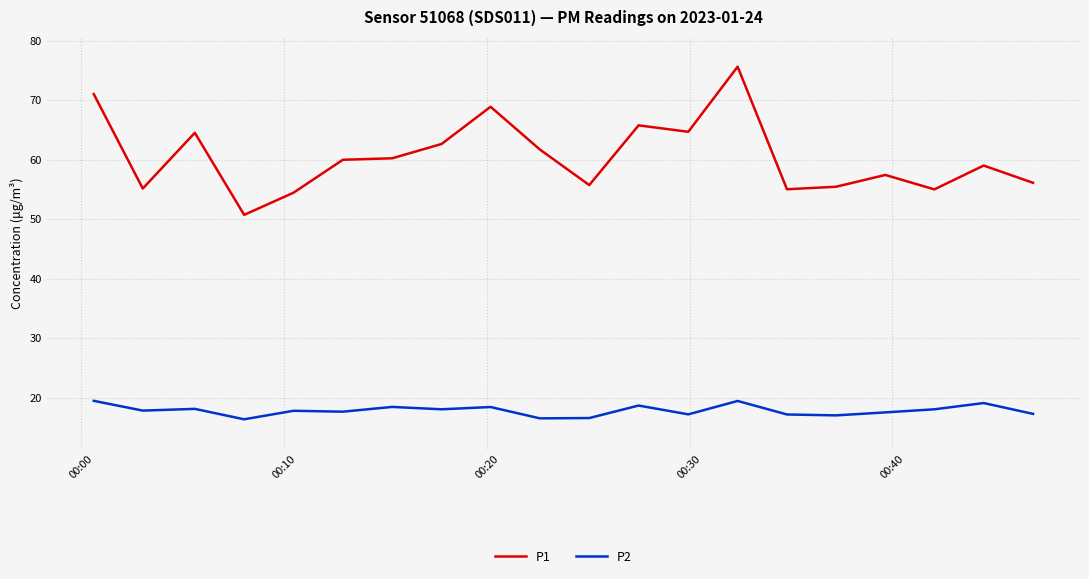

Which series has the widest spread of values?

P1